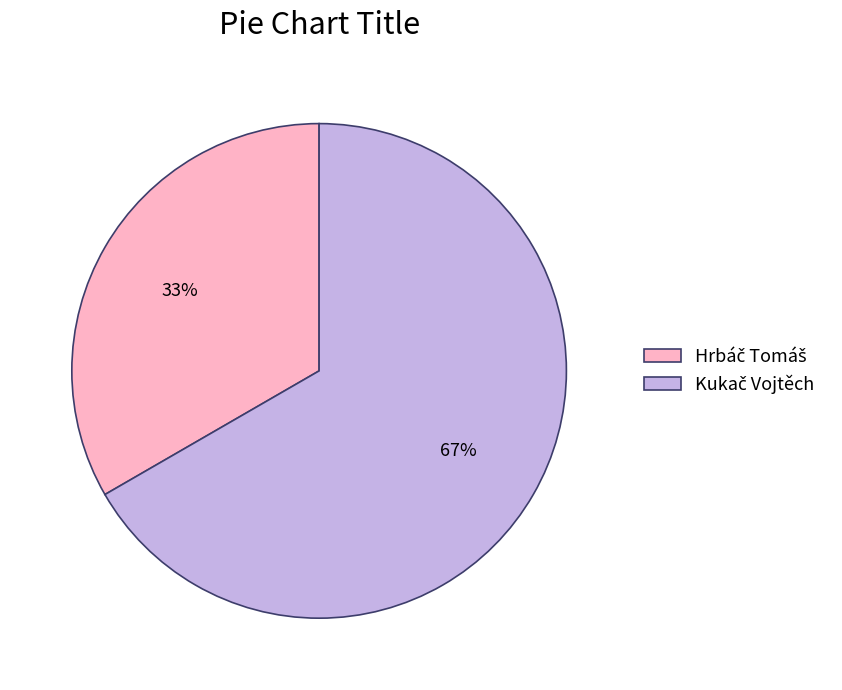

Is there any slice that represents more than half of the pie?

Yes